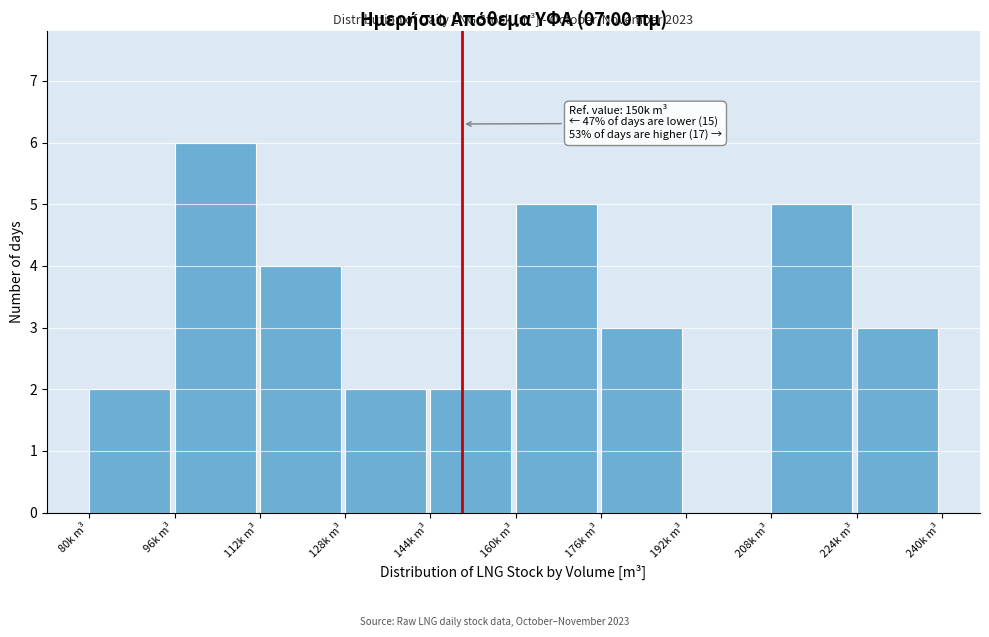

Reading left to right, list all the values displayed in this chart.

80k m³=2	96k m³=6	112k m³=4	128k m³=2	144k m³=2	160k m³=5	176k m³=3	192k m³=0	208k m³=5	224k m³=3